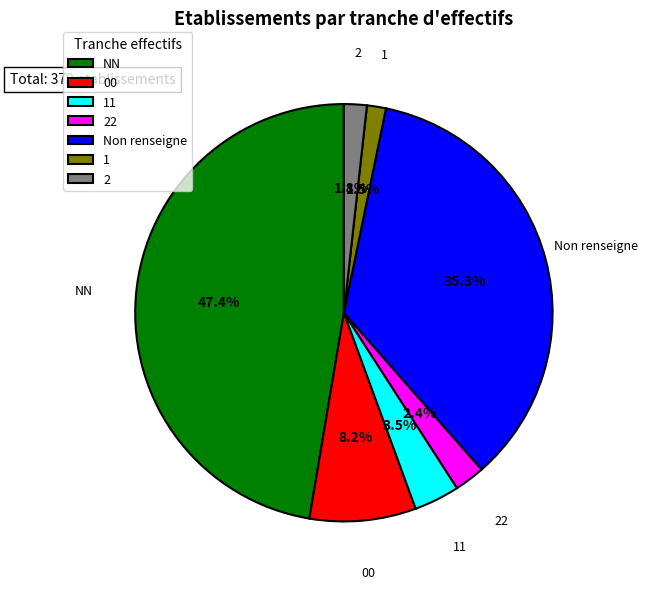

Between 2 and 11, which is larger?

11